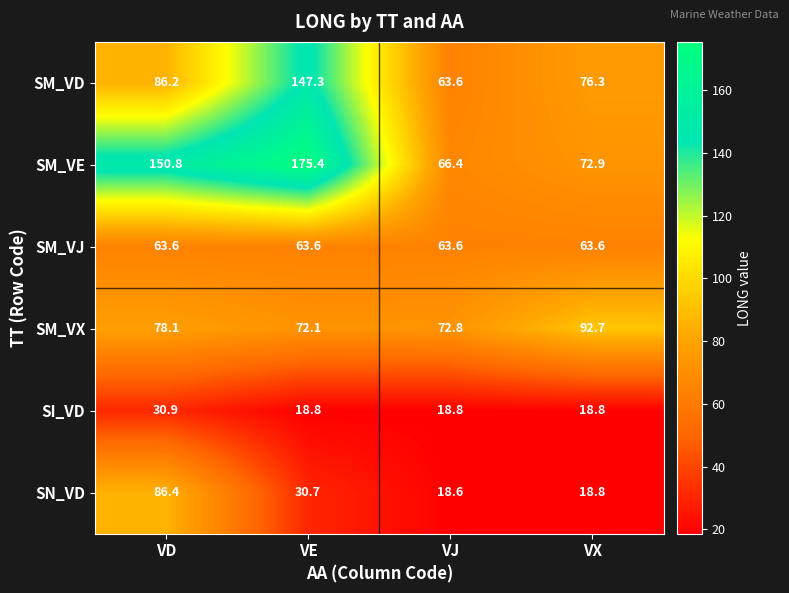

Reading left to right, extract all data points from this chart.

SM_VD: VD=86.2	VE=147.3	VJ=63.6	VX=76.3
SM_VE: VD=150.8	VE=175.4	VJ=66.4	VX=72.9
SM_VJ: VD=63.6	VE=63.6	VJ=63.6	VX=63.6
SM_VX: VD=78.1	VE=72.1	VJ=72.8	VX=92.7
SI_VD: VD=30.9	VE=18.8	VJ=18.8	VX=18.8
SN_VD: VD=86.4	VE=30.7	VJ=18.6	VX=18.8